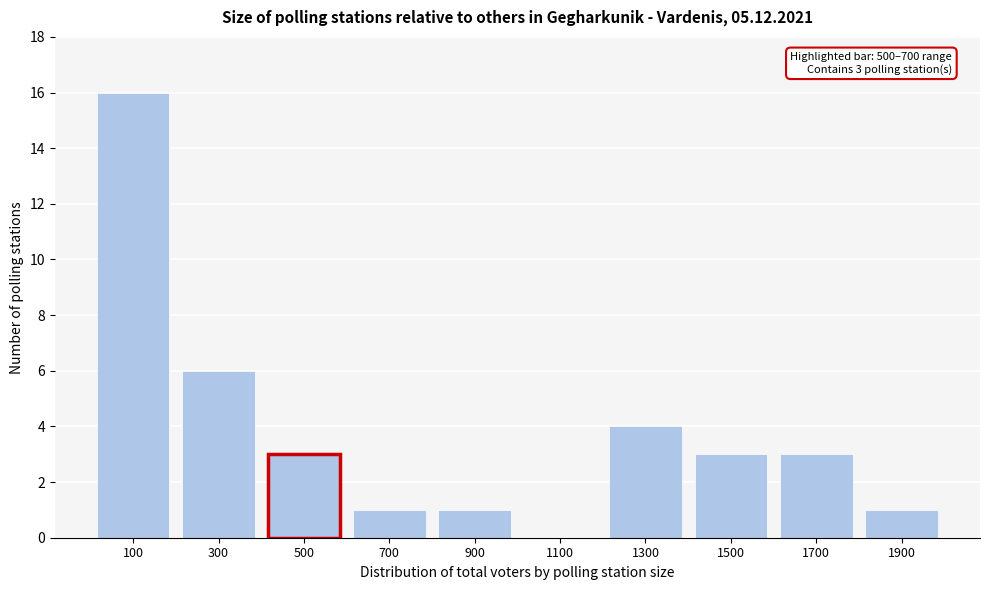

Reading left to right, what are all the values shown in this chart?

100=16	300=6	500=3	700=1	900=1	1100=0	1300=4	1500=3	1700=3	1900=1